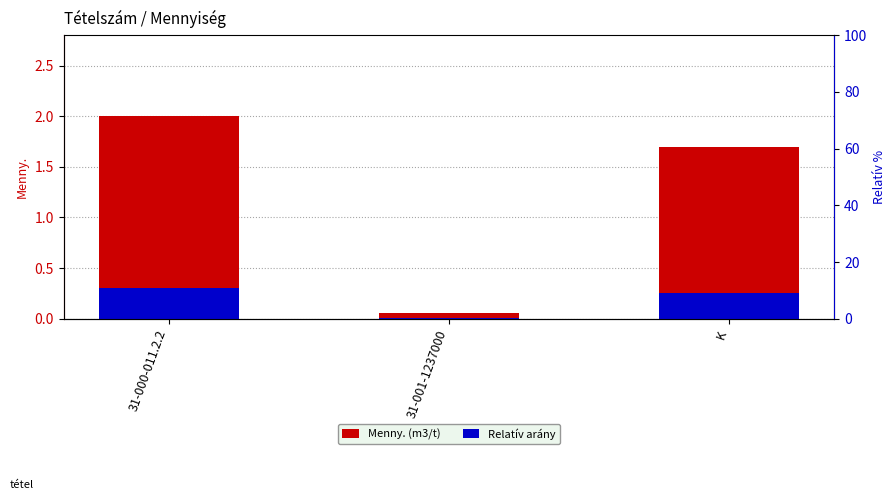

Is it true that Menny. (m3/t) equals 0.1 at 31-001-1237000?

True